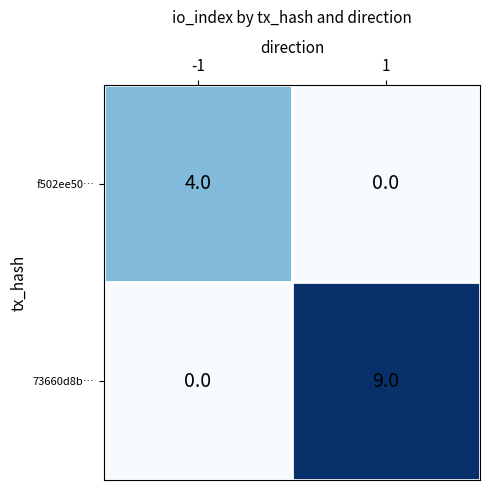

True or false: 73660d8b… has a value of 9 at 1.

True